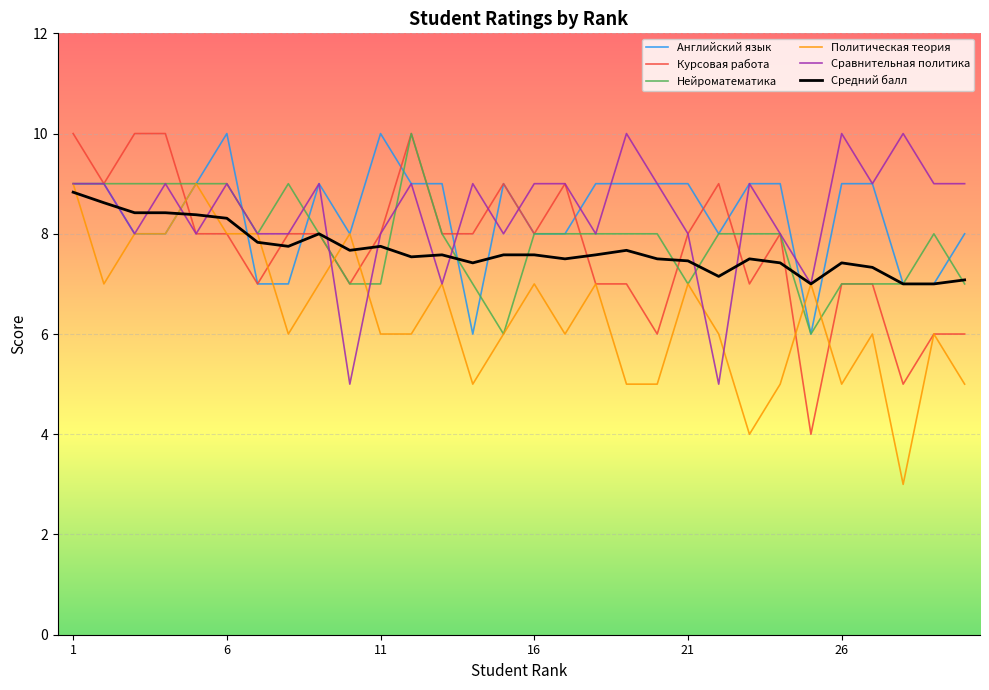

What is the greatest value displayed?

10.0